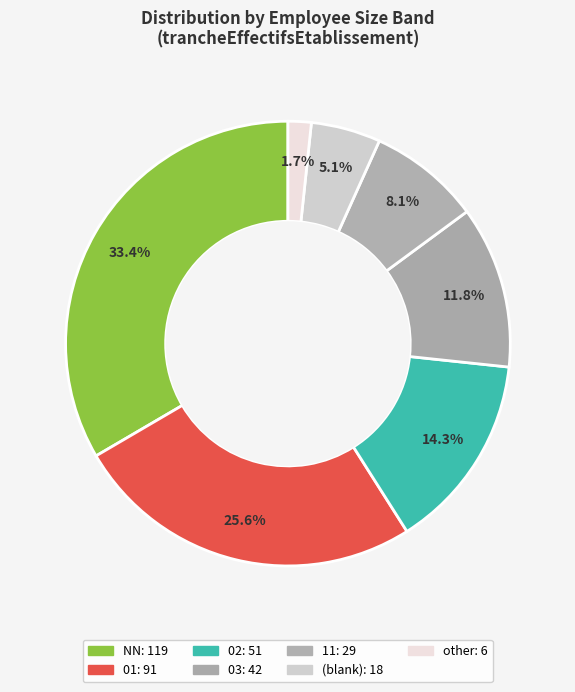

Count the number of slices in the pie.

7